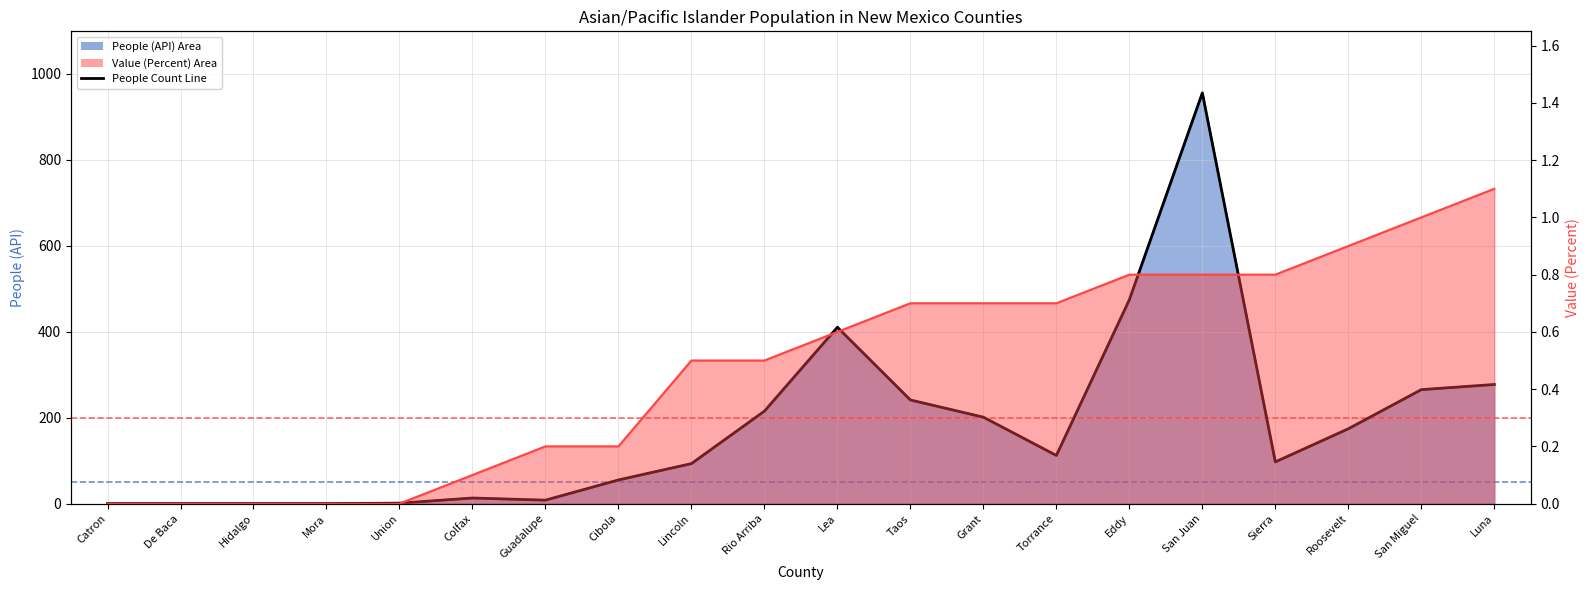

What is the change in value from Guadalupe to Eddy?

+466